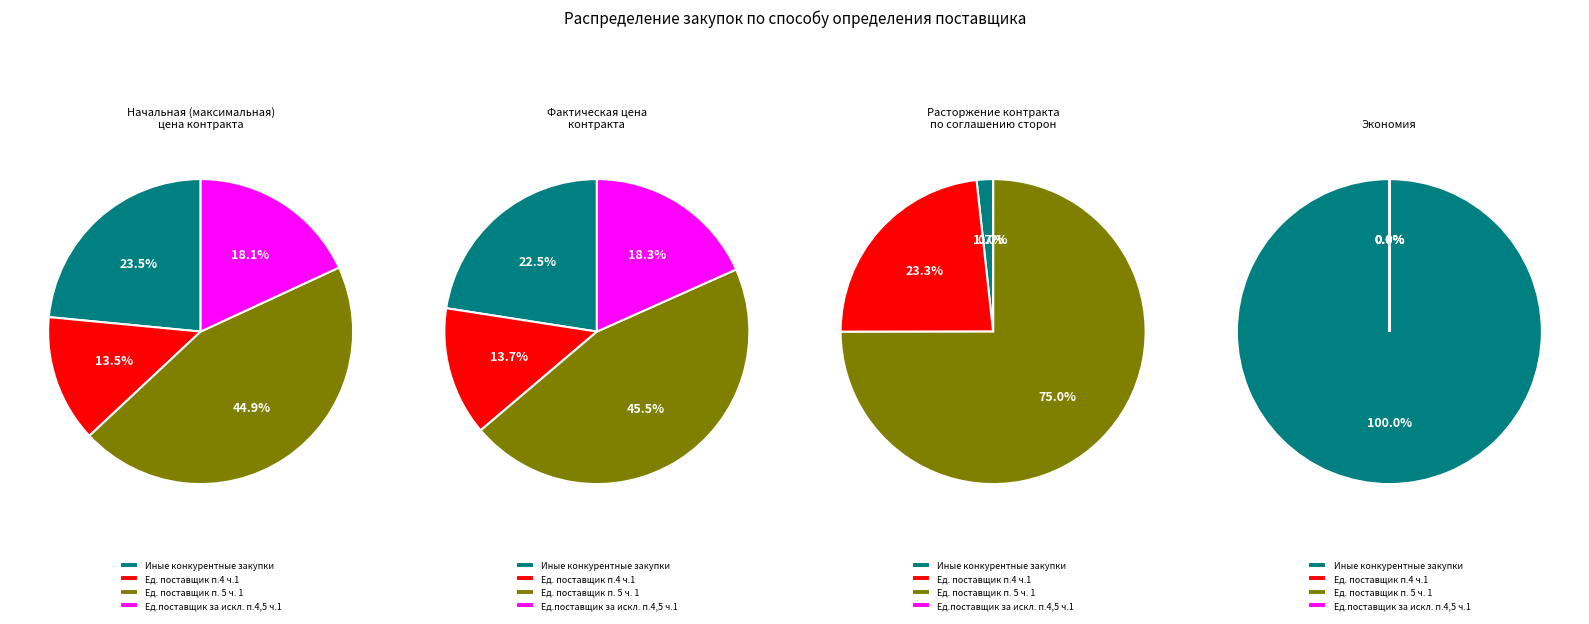

Which slice is the largest?

Иные конкурентные закупки